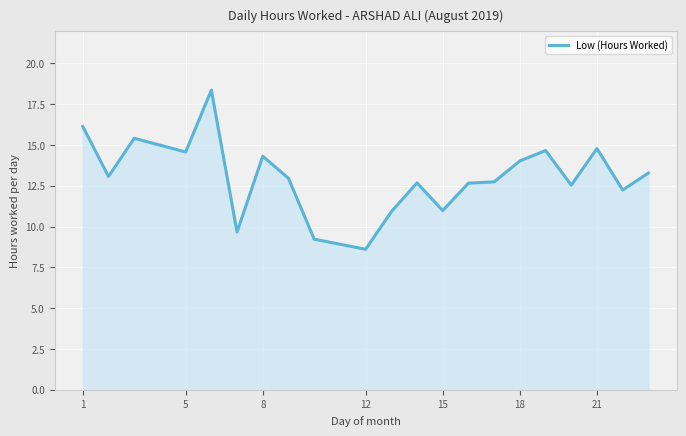

What is the smallest value displayed?

8.6